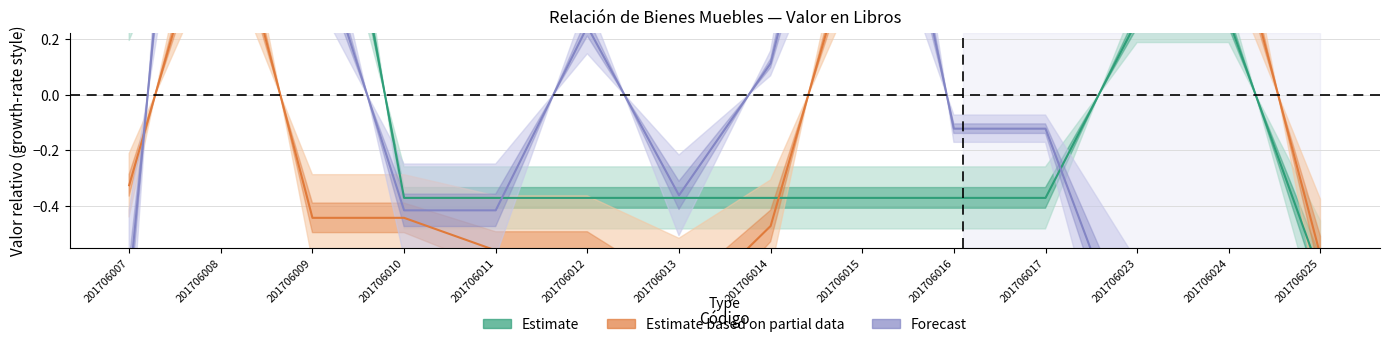

Does the chart display data point markers on the line(s)?

No